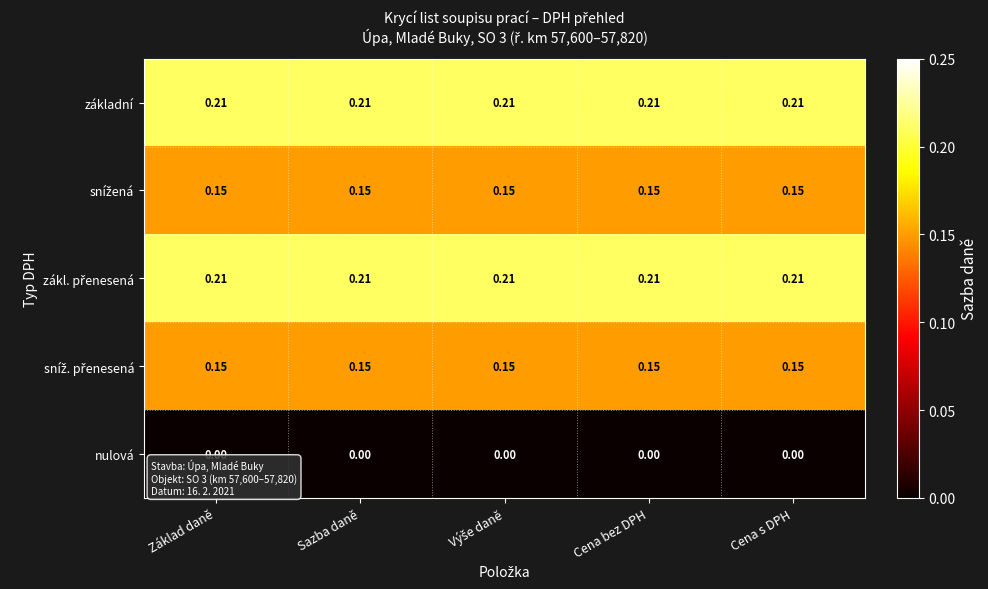

Count the number of categories in the chart.

5